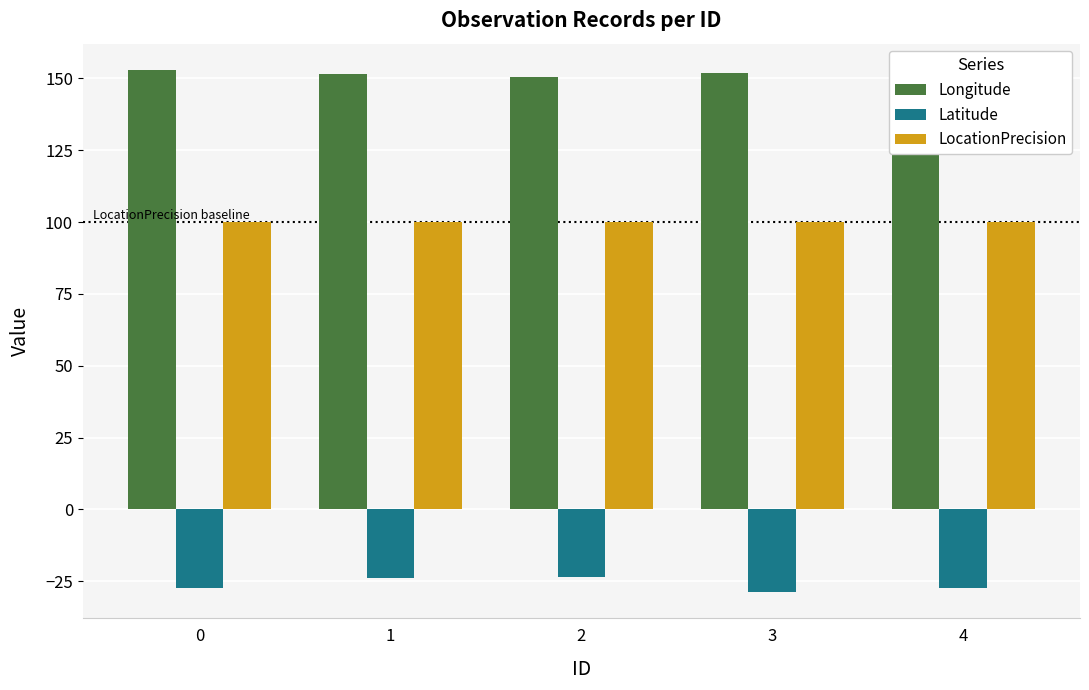

Reading left to right, extract all data points from this chart.

Longitude: 0=152.9	1=151.4	2=150.4	3=151.7	4=153.0
Latitude: 0=-27.5	1=-23.9	2=-23.6	3=-28.8	4=-27.5
LocationPrecision: 0=100.0	1=100.0	2=100.0	3=100.0	4=100.0